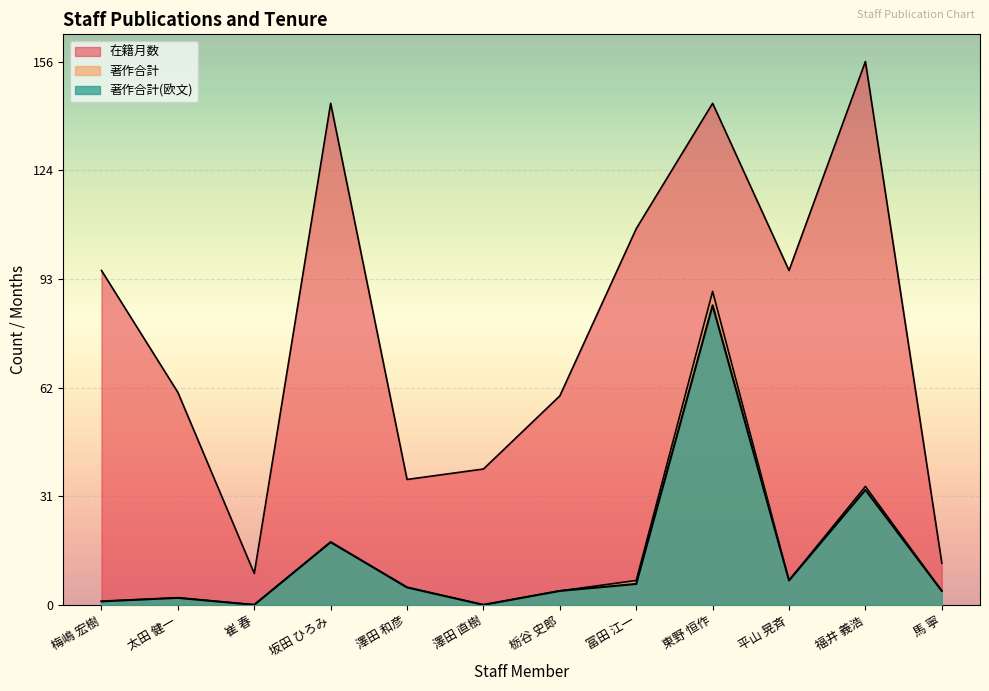

At which category is the sum across all series the highest?

東野 恒作